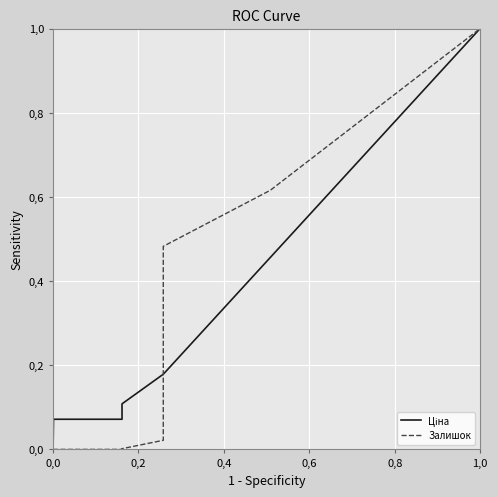

What are all the series names shown in the legend?

Ціна, Залишок